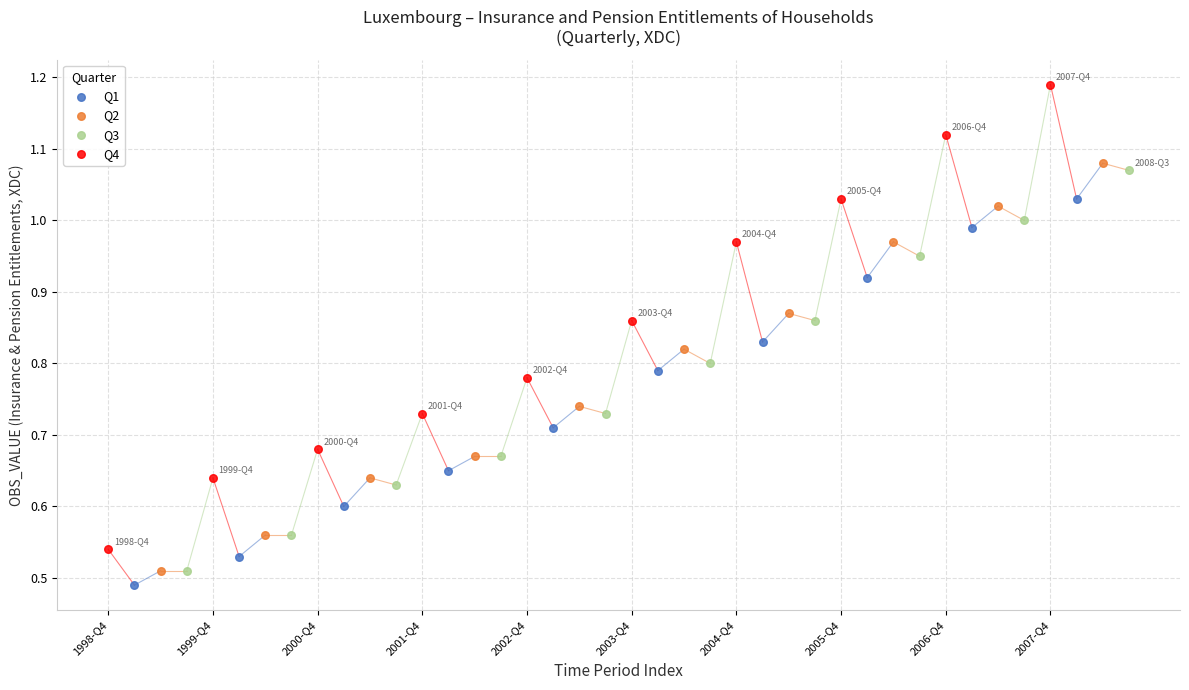

What are all the series names shown in the legend?

Q1, Q2, Q3, Q4